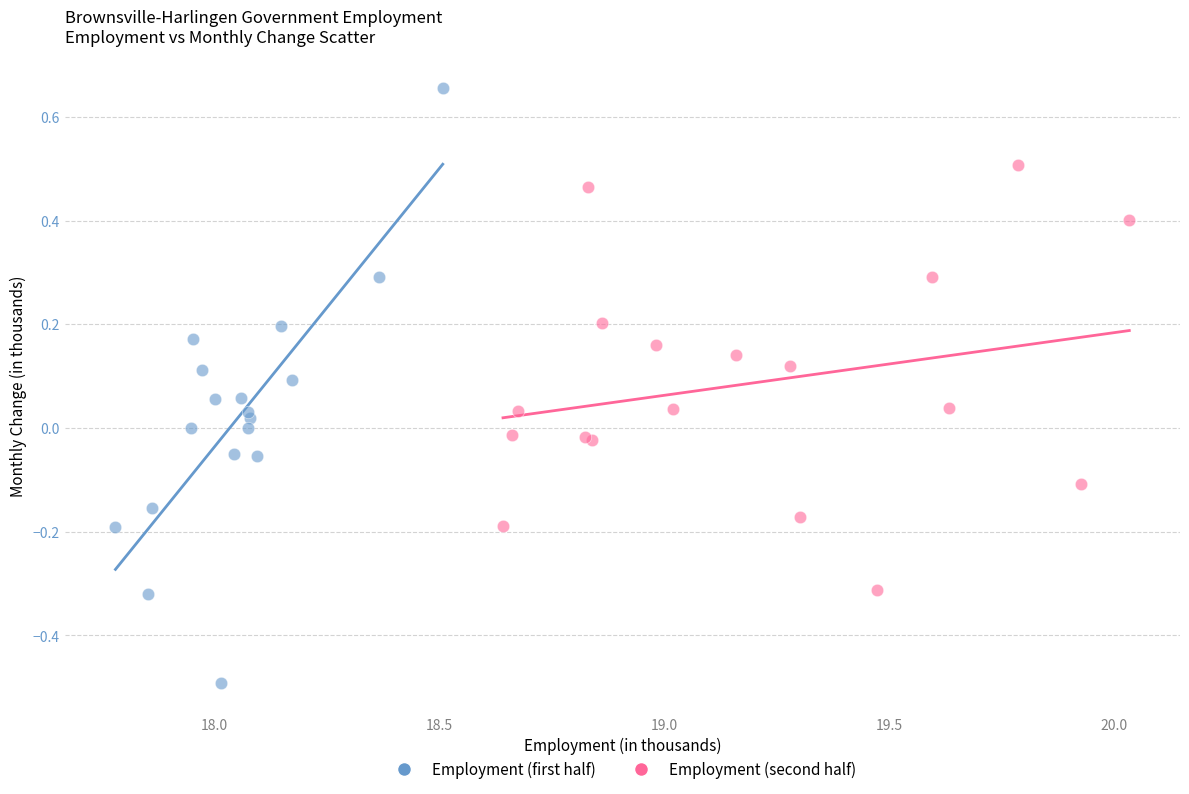

Which series has the widest spread of Y values?

Employment (first half)